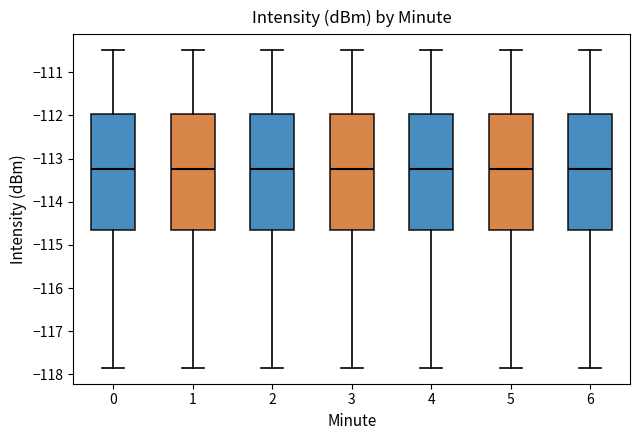

Where is the upper edge of the box at x = 2 on the y-axis? The values are not printed on the chart, so give them approximately, as read against the axis.

-112.0